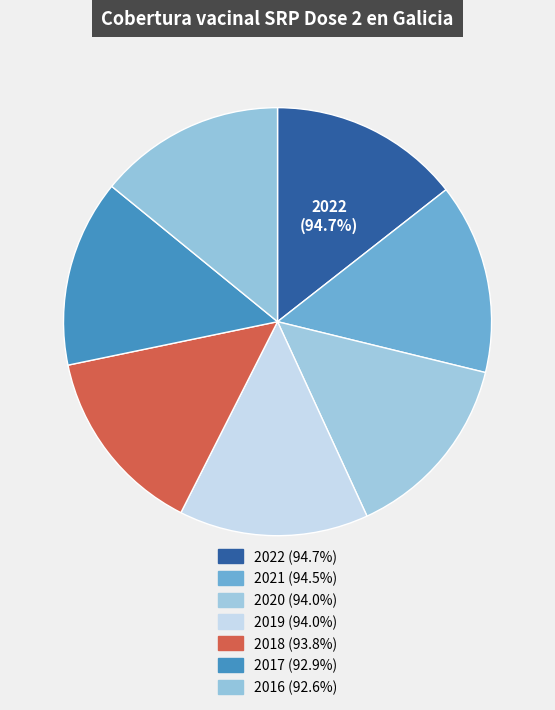

To the nearest percent, what is the average slice percentage?

14%